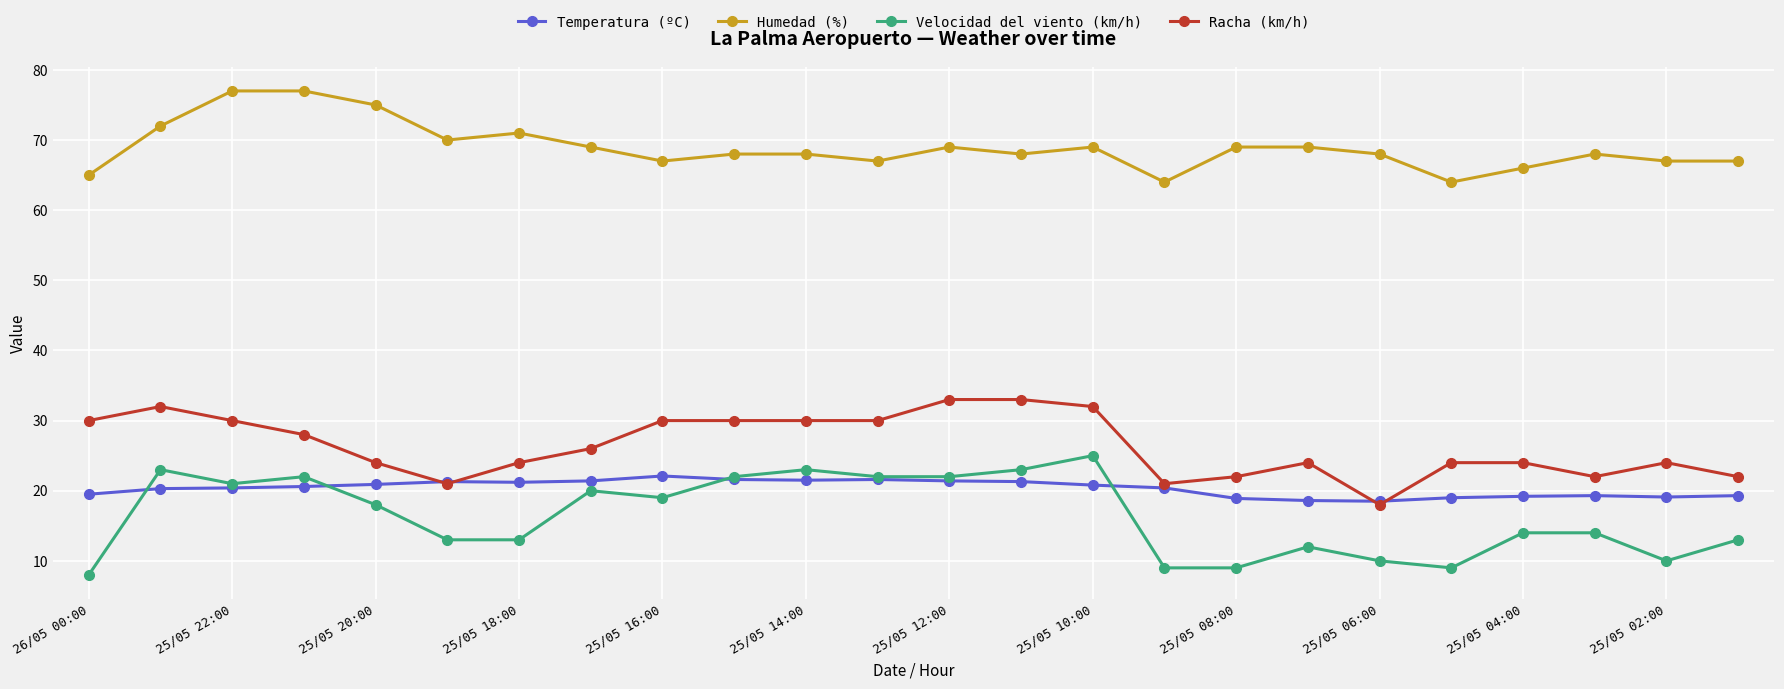

What is the maximum value shown in the chart?

77.0